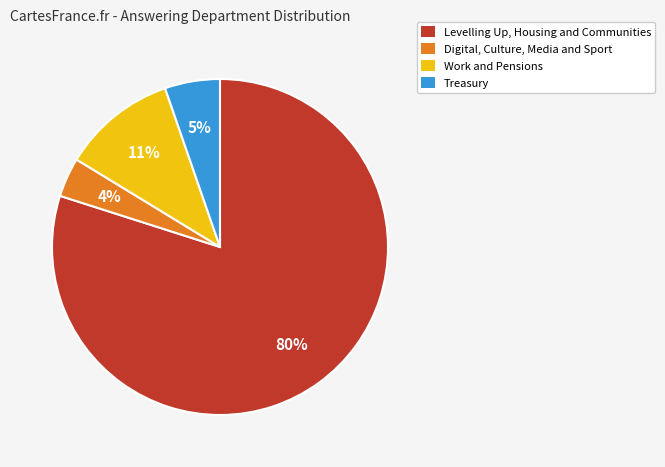

Which has a higher value, Treasury or Digital, Culture, Media and Sport?

Treasury